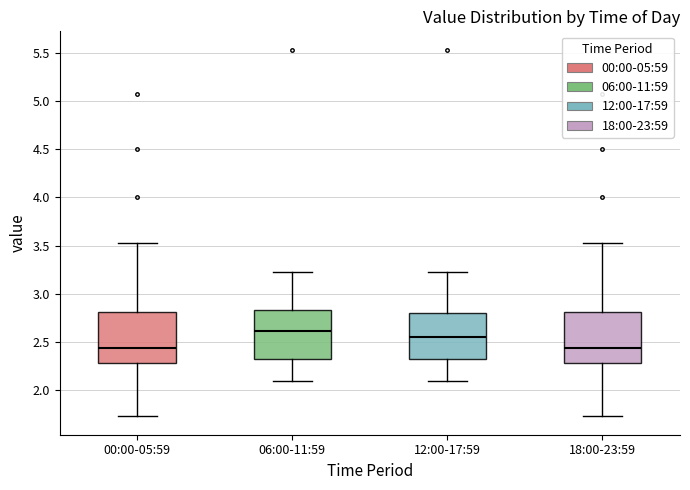

Reading left to right, transcribe this box plot: for each box, give where its median line is, the range the box spans, and where its two whiskers end, as read against the y-axis. The values are not printed on the chart, so give them approximately, as read against the axis.

00:00-05:59: median 2.45, box 2.30 to 2.80, whiskers 1.75 to 3.55
06:00-11:59: median 2.60, box 2.30 to 2.85, whiskers 2.10 to 3.25
12:00-17:59: median 2.55, box 2.30 to 2.80, whiskers 2.10 to 3.25
18:00-23:59: median 2.45, box 2.30 to 2.80, whiskers 1.75 to 3.55